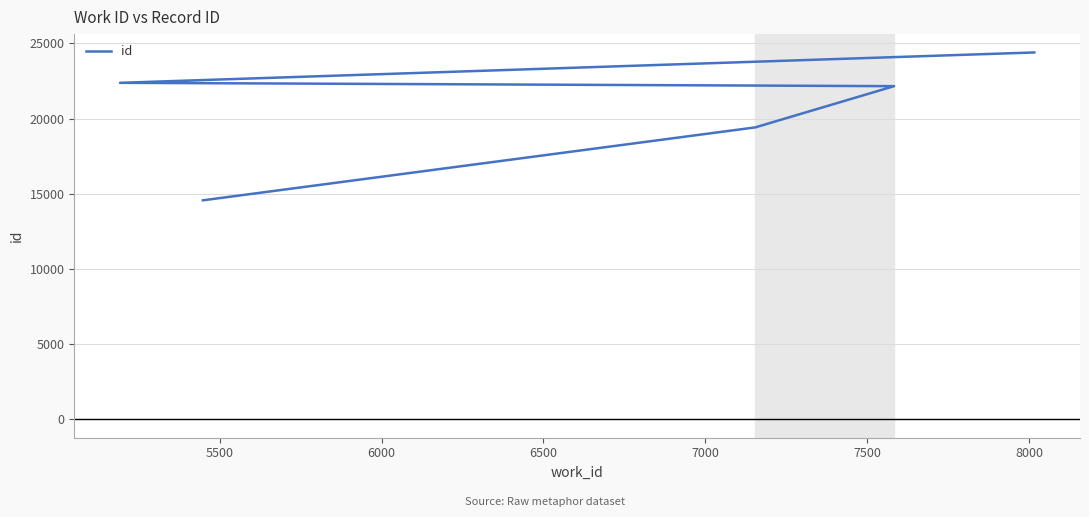

Which has a higher value, 6000 or 7000?

7000